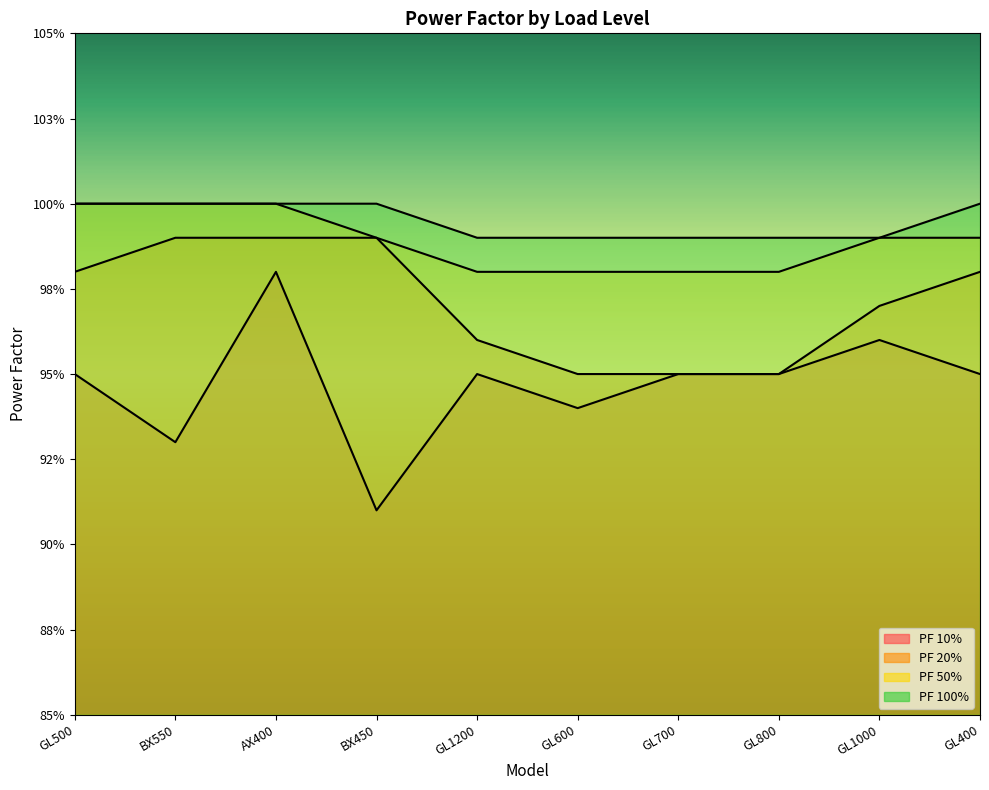

The value of PF 100% at GL1000 is 1.4. True or false?

False